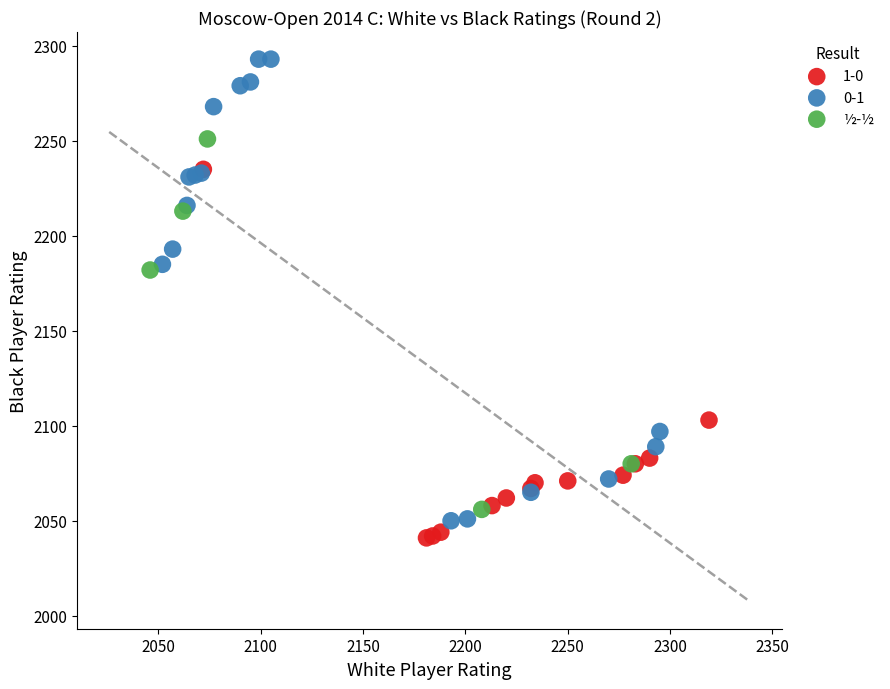

Which series has the widest spread of Y values?

0-1